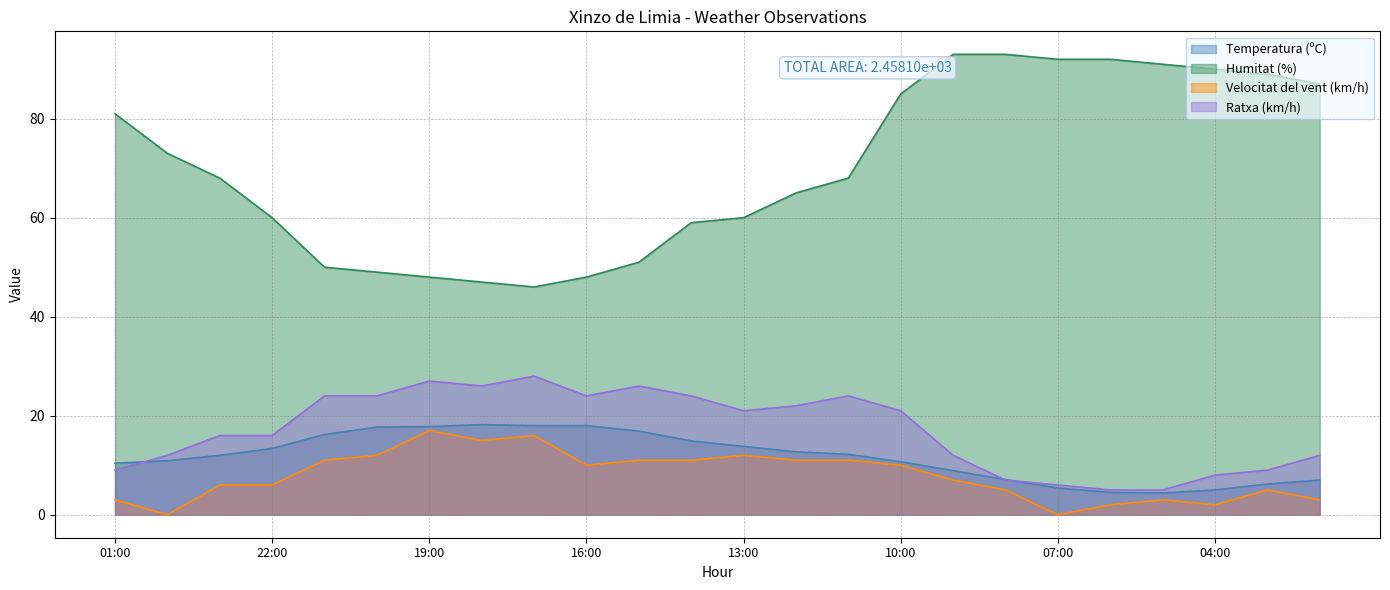

True or false: Humitat (%) and Velocitat del vent (km/h) cross at least once.

False